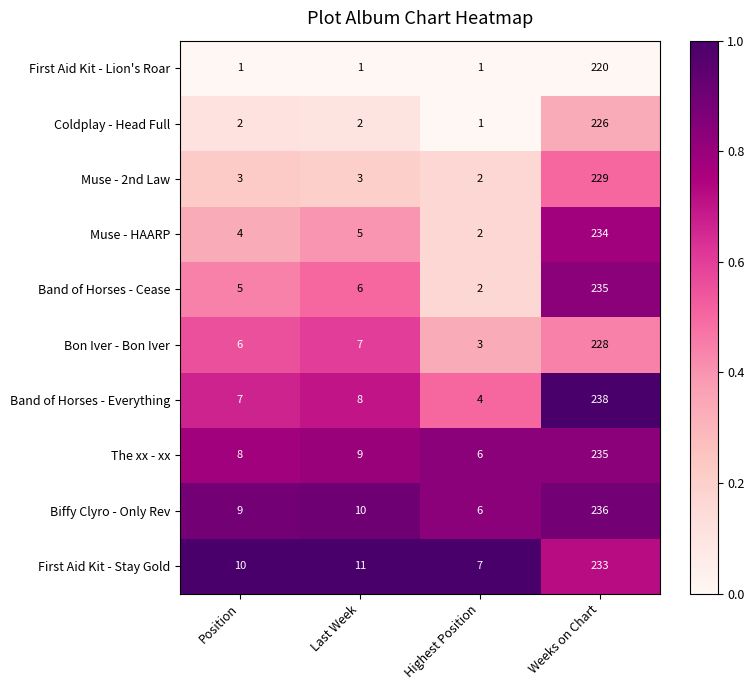

What is the sum of all Bon Iver - Bon Iver values?

244